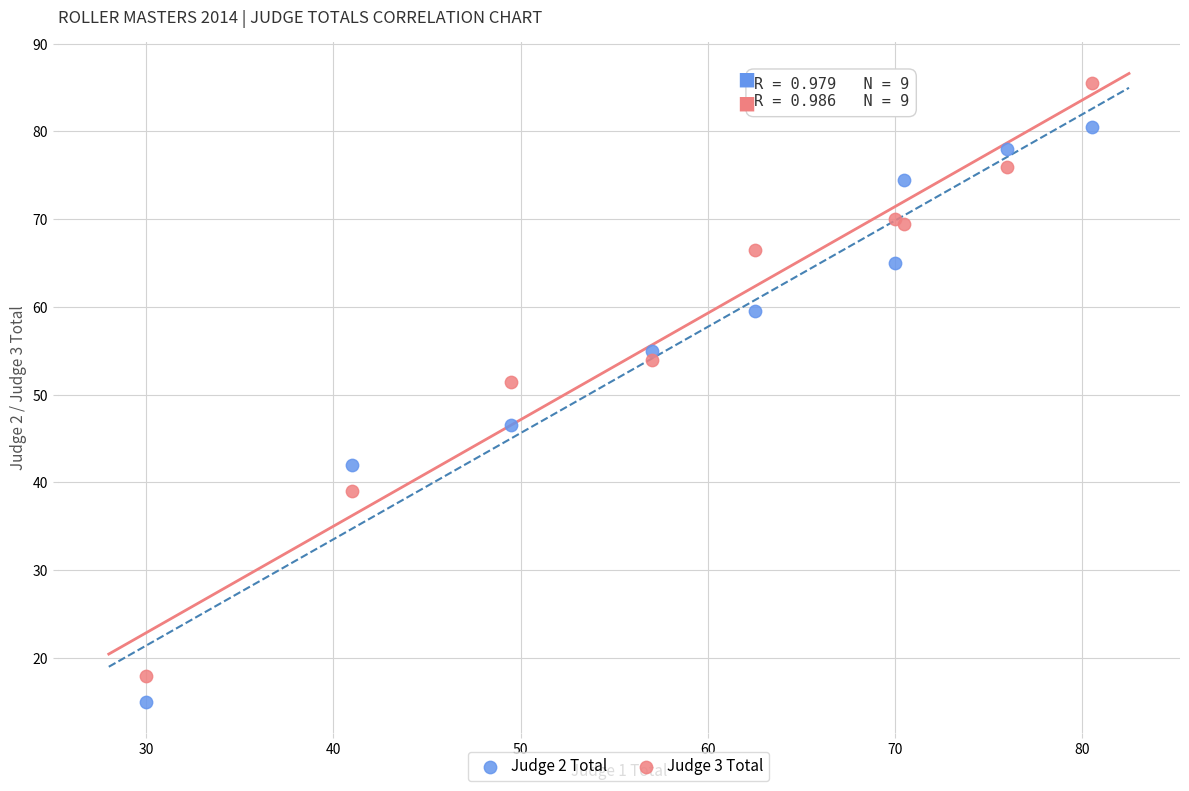

Which series has the widest spread of Y values?

Judge 3 Total